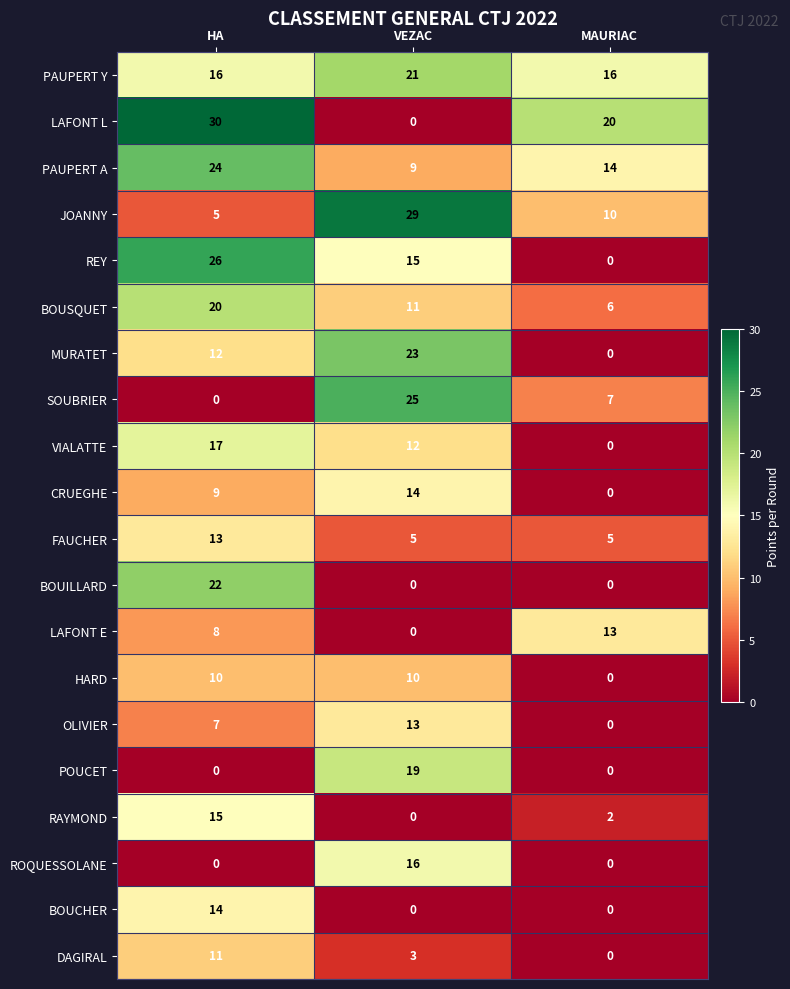

What is the difference between the maximum and minimum values in the BOUSQUET series?

14